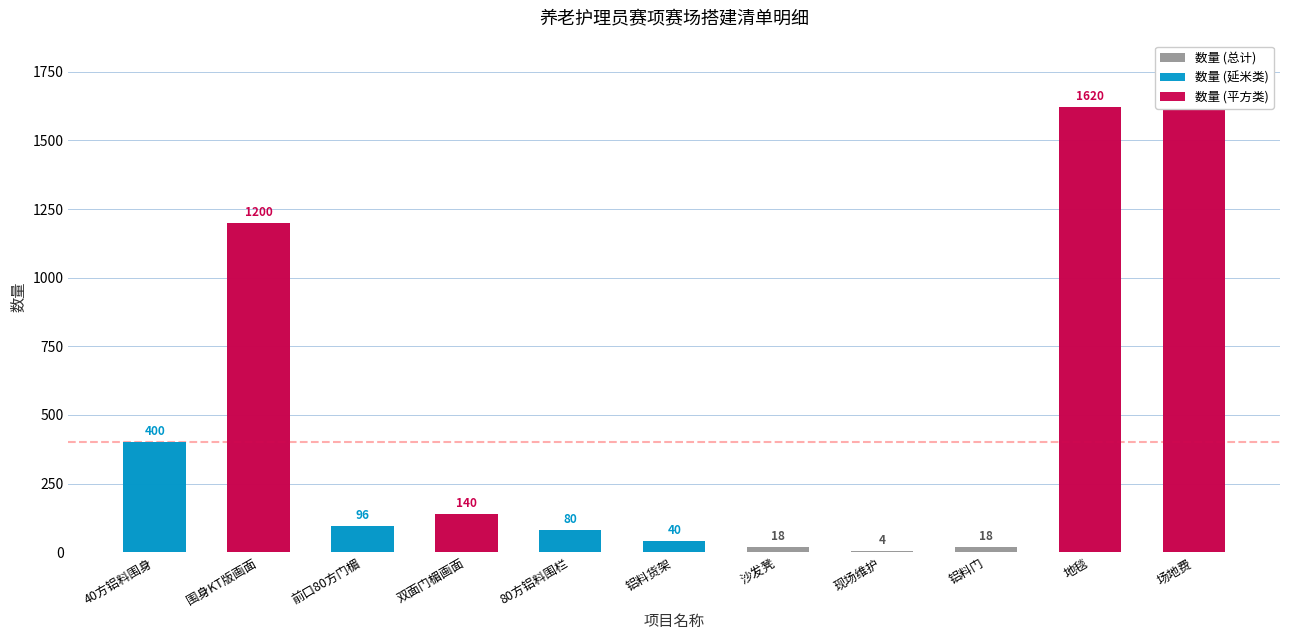

Does the chart contain any negative values?

No